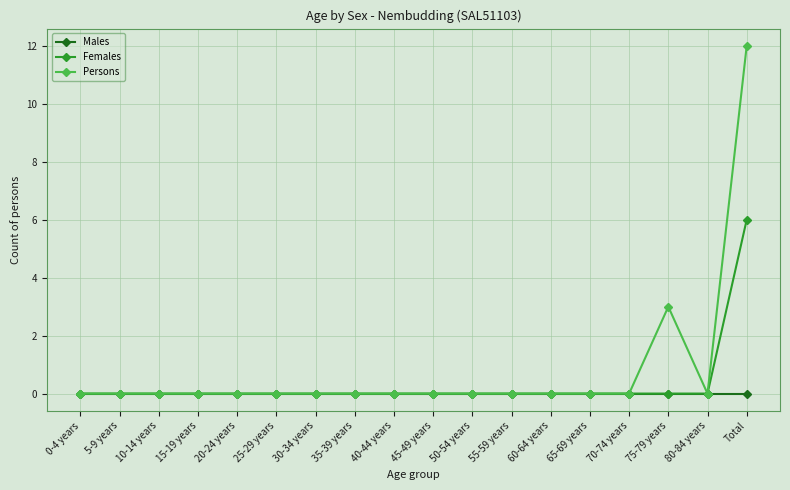

List the series in order of their overall mean, highest first.

Persons, Females, Males